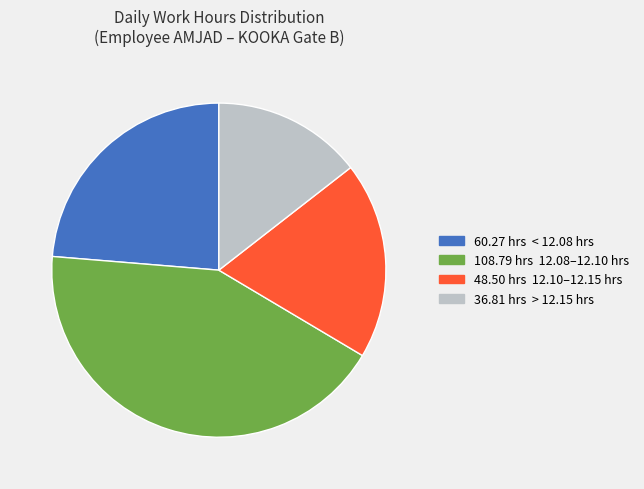

Is there any slice that represents more than half of the pie?

No